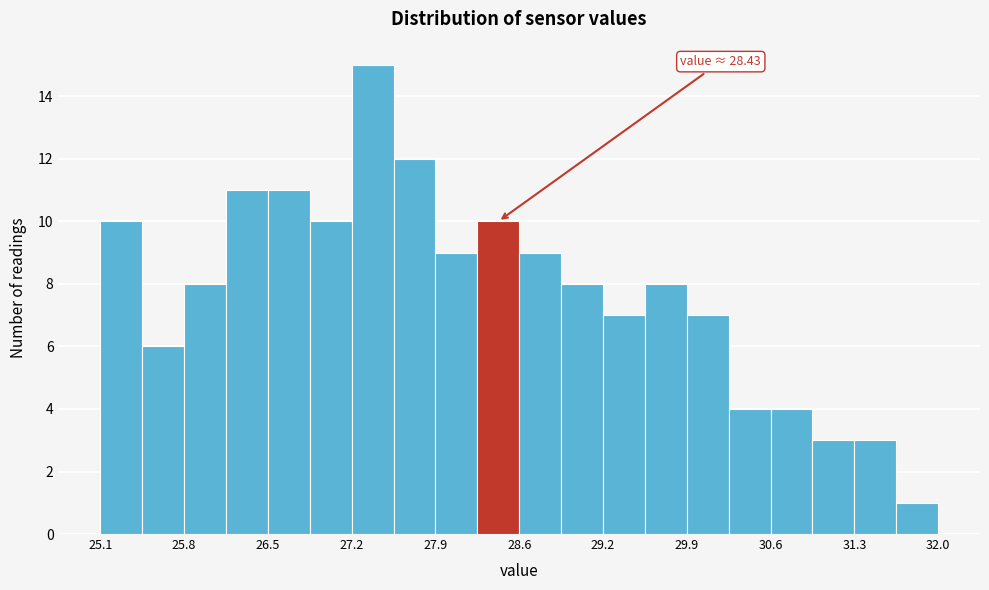

Read against the x-axis, roughly where is the centre of the tallest bar?

27.3